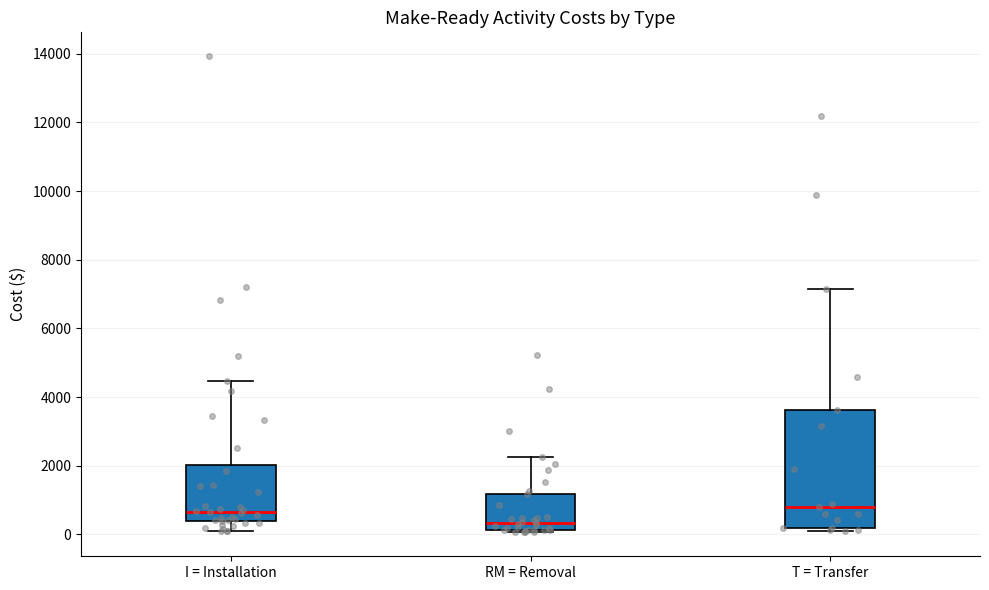

Comparing the boxes themselves (not the whiskers), which one is the tallest?

T = Transfer